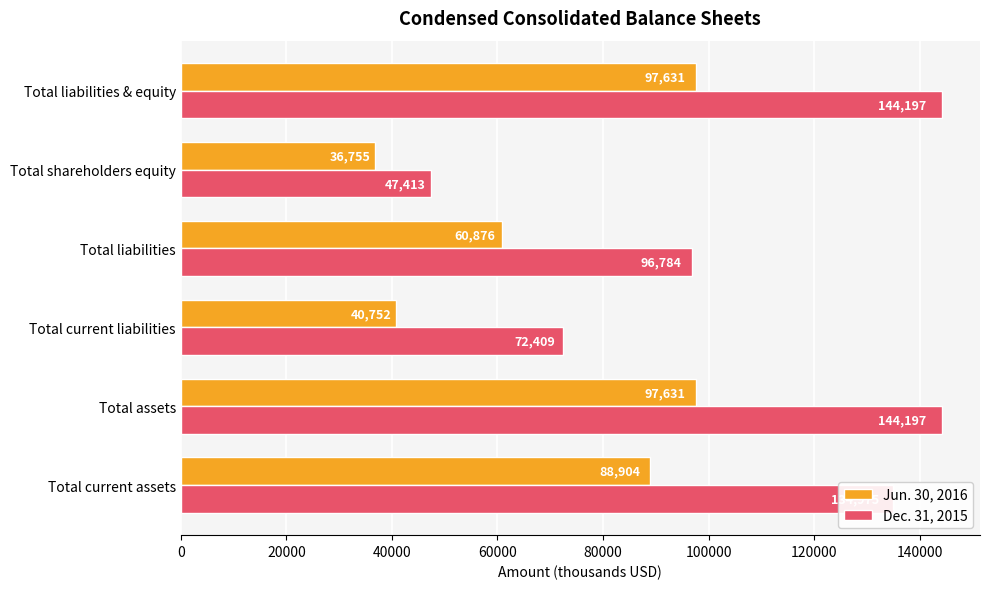

The value of Dec. 31, 2015 at Total assets is 236870. True or false?

False